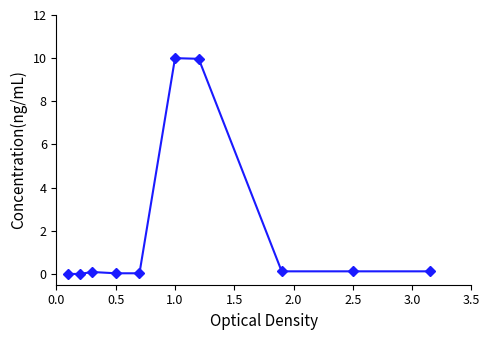

What is the sum of all values?

20.5